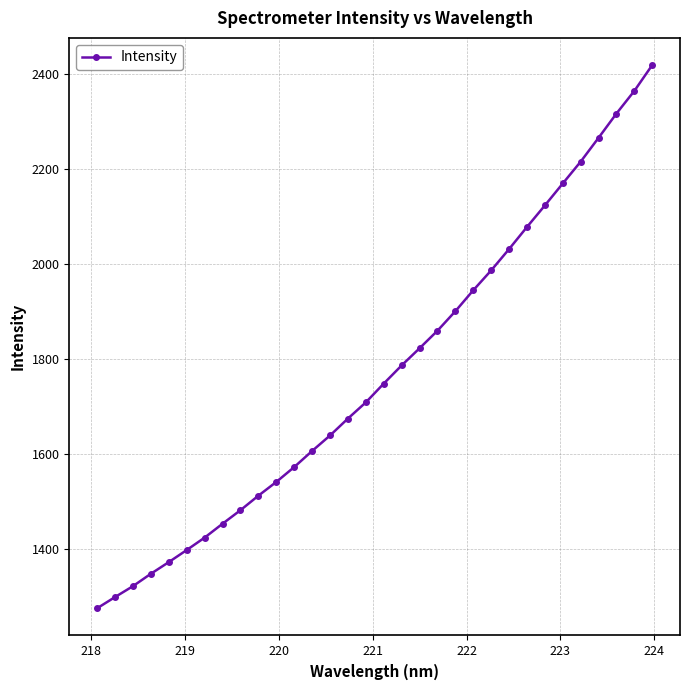

What is the value of the 8th point from the left?

1452.6